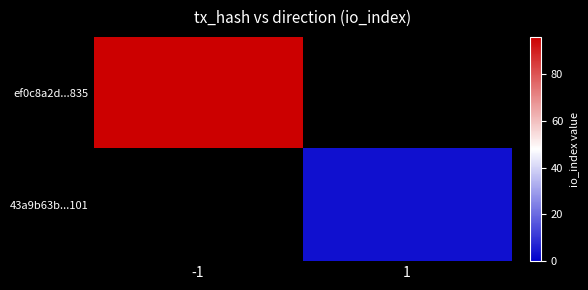

Between -1 and 1, which is larger?

-1